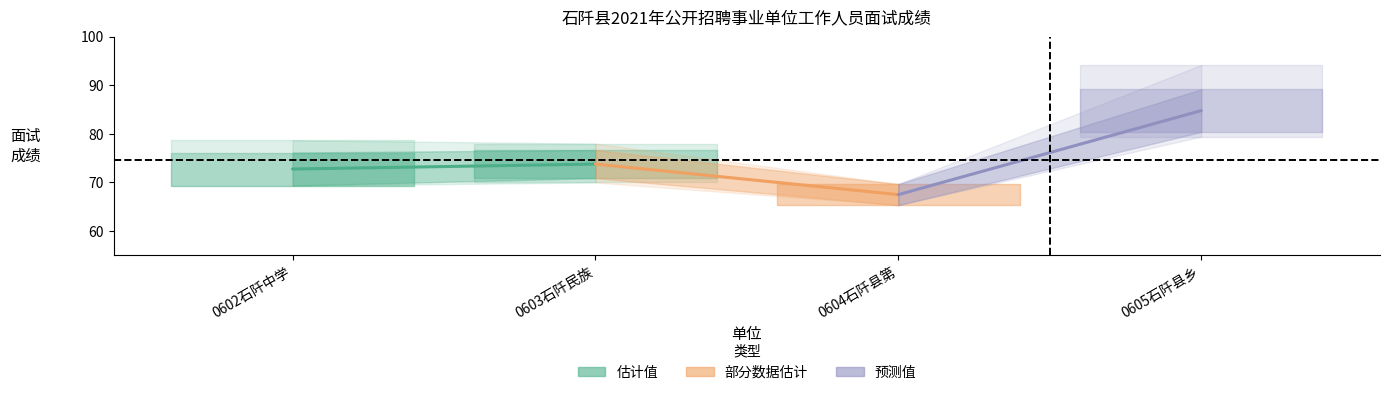

Rank the series by their average value, from highest to lowest.

预测值, 估计值, 部分数据估计